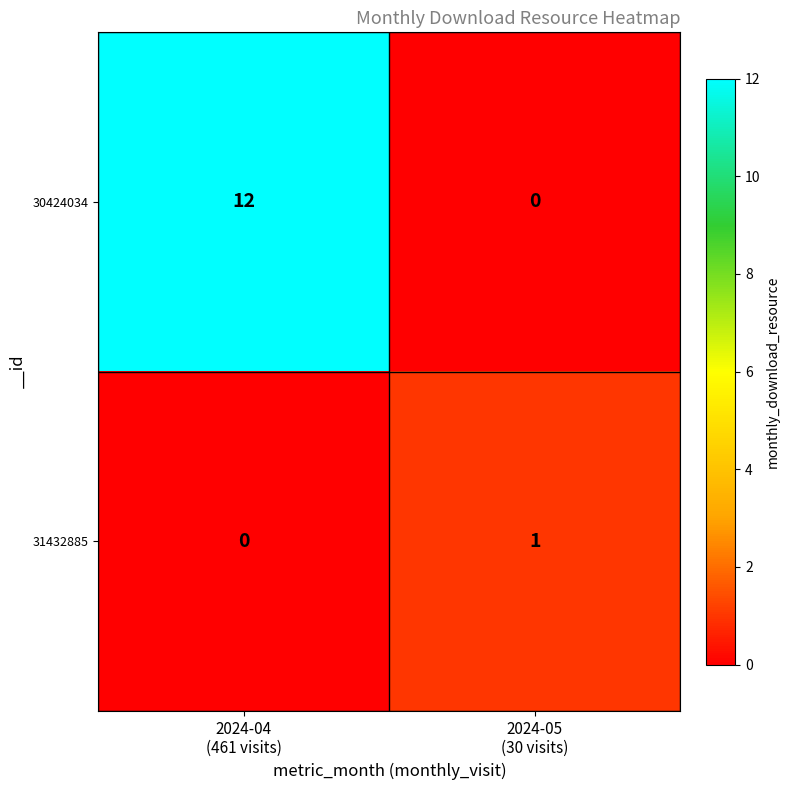

What is the average value of the 30424034 series?

6